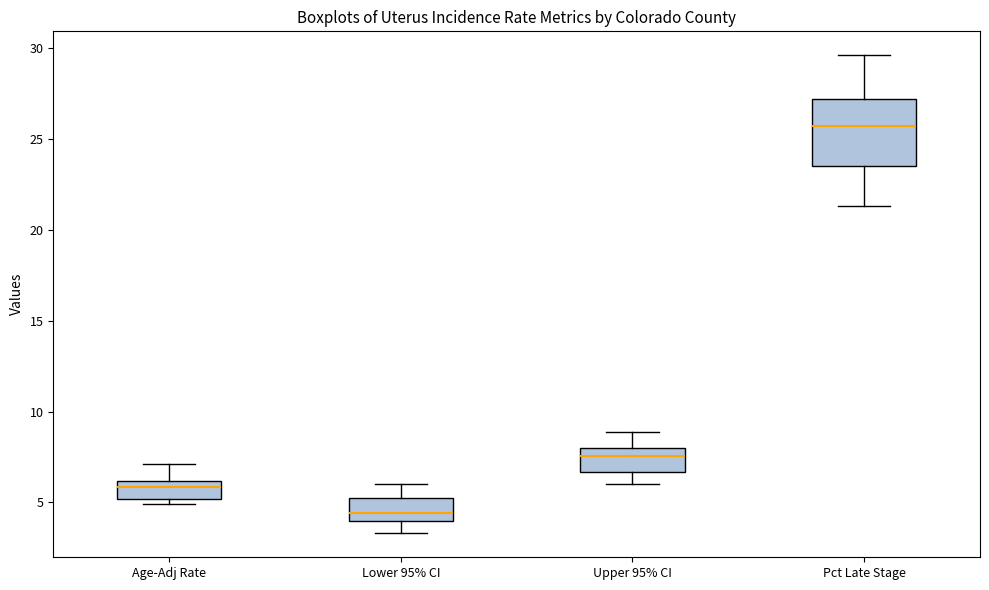

Where does the median line of the box for Pct Late Stage sit on the y-axis? The values are not printed on the chart, so give them approximately, as read against the axis.

25.5